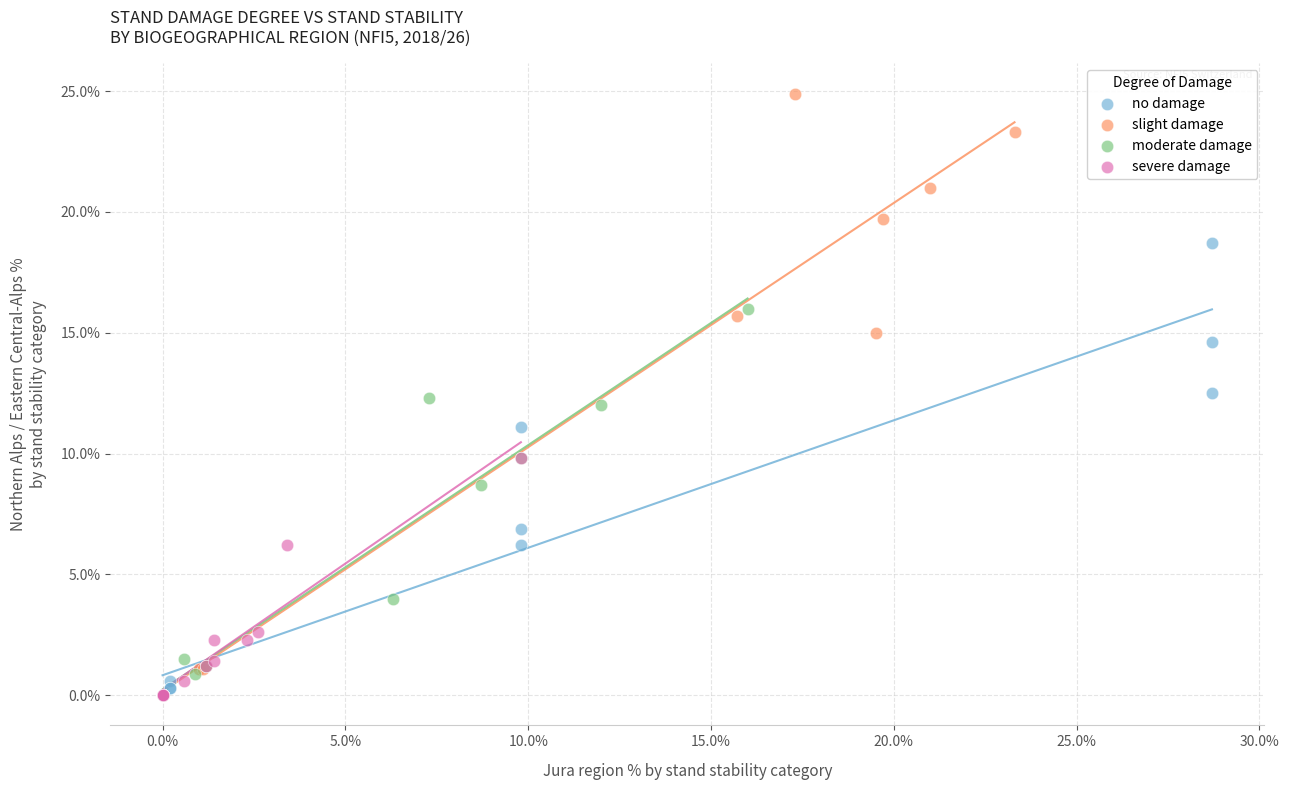

Which series has the widest spread of Y values?

slight damage